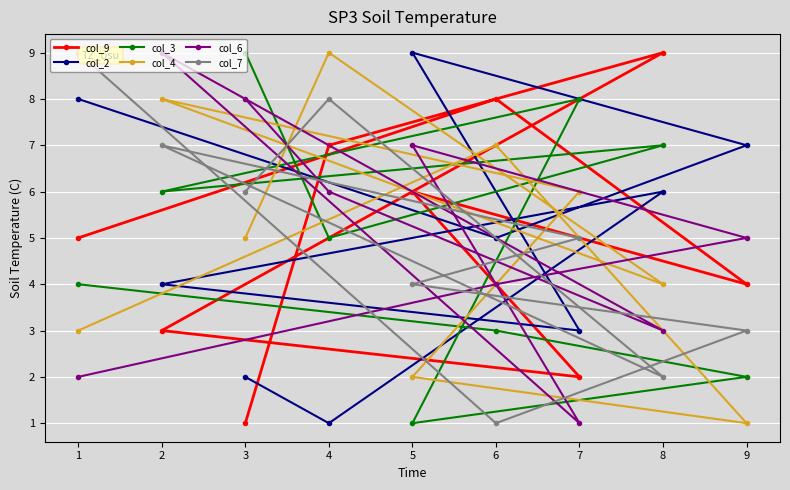

Is it true that col_6 equals 5 at 9?

True